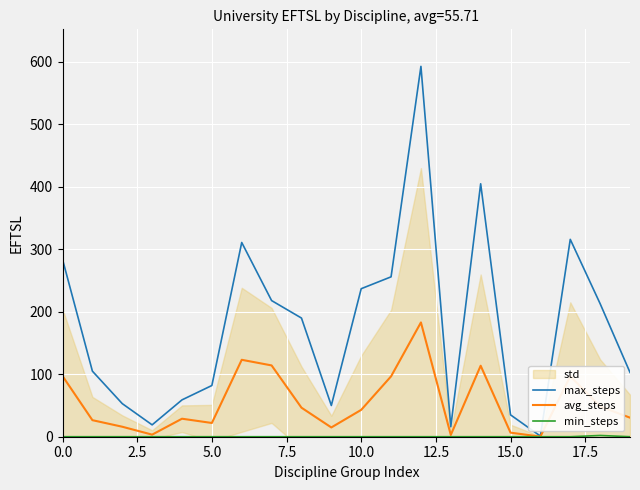

True or false: min_steps and max_steps intersect in this chart.

False